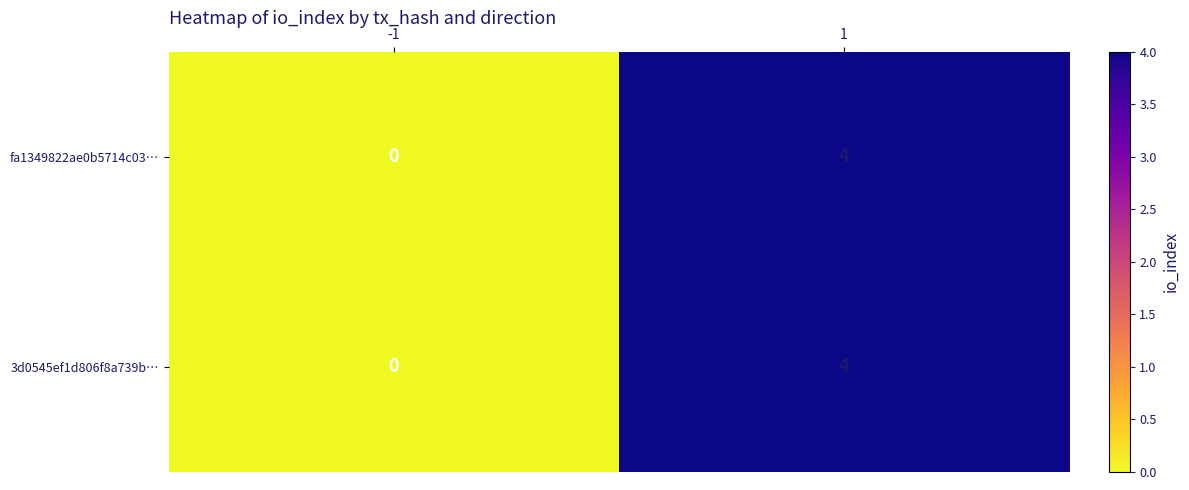

At how many categories does at least one series exceed 3?

1